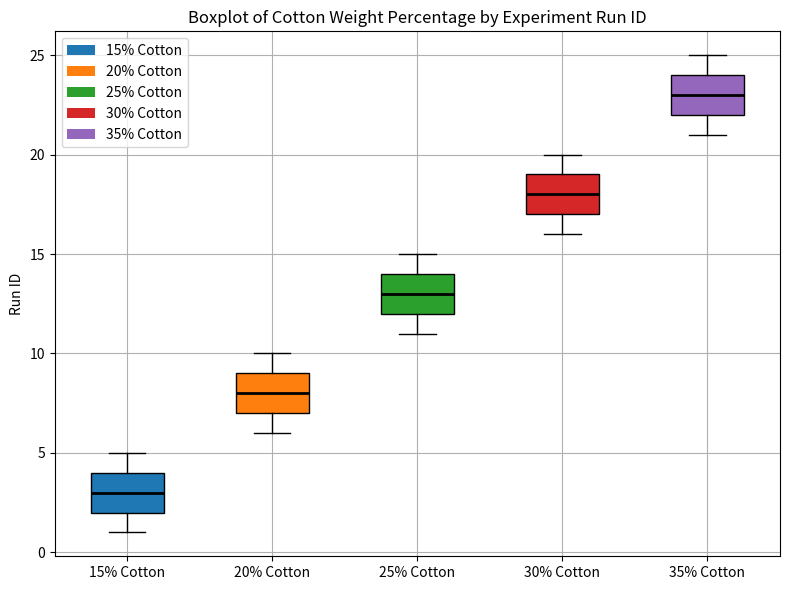

Which box's median line is the lowest?

15% Cotton